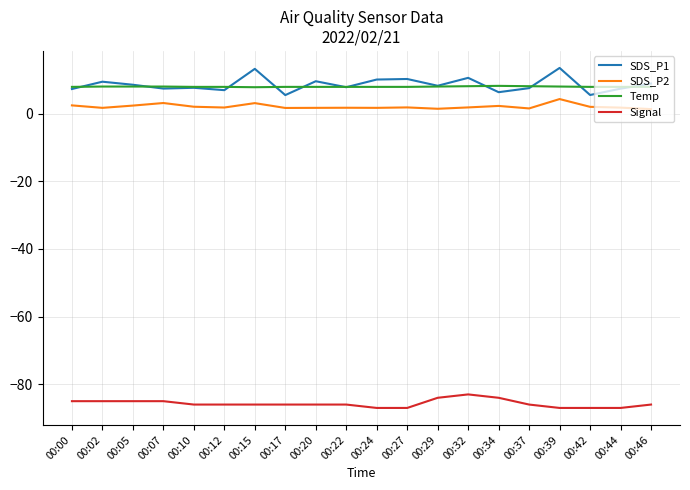

Is the value of Signal at 00:37 greater than the value of SDS_P1 at 00:10?

No